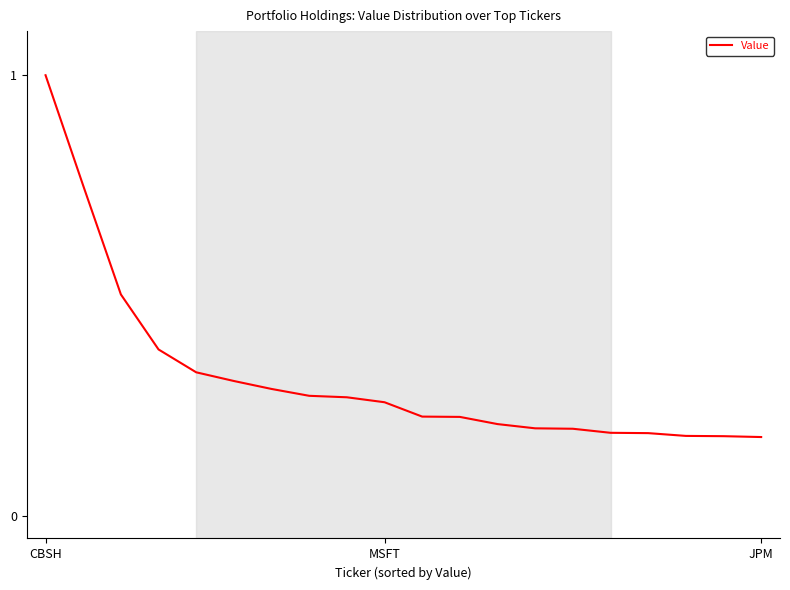

What is the maximum value shown in the chart?

1.0